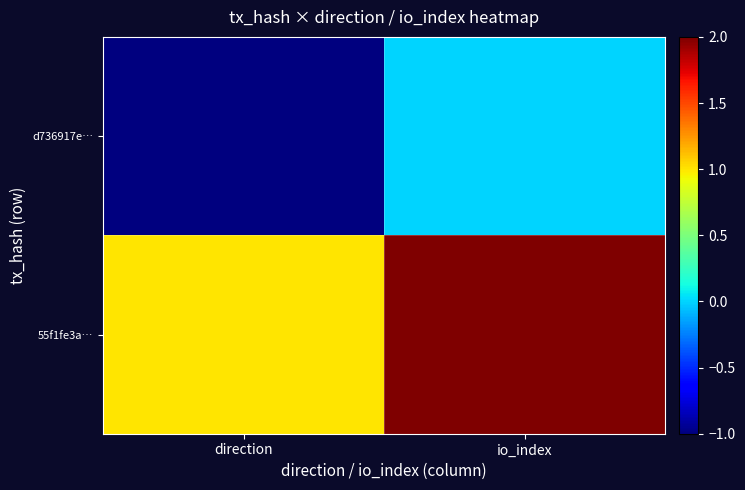

What is the smallest value displayed?

-1